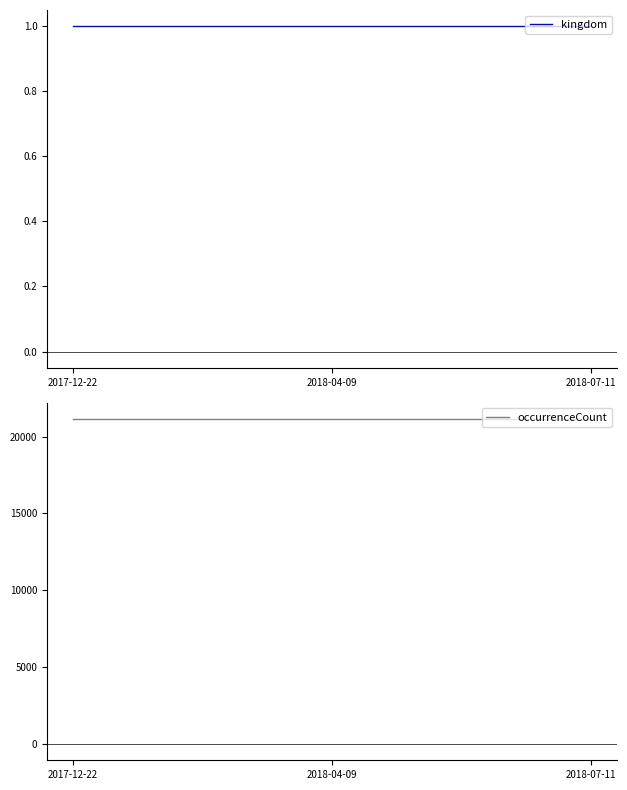

At 2017-12-22, list the series in order from smallest to largest.

kingdom, occurrenceCount